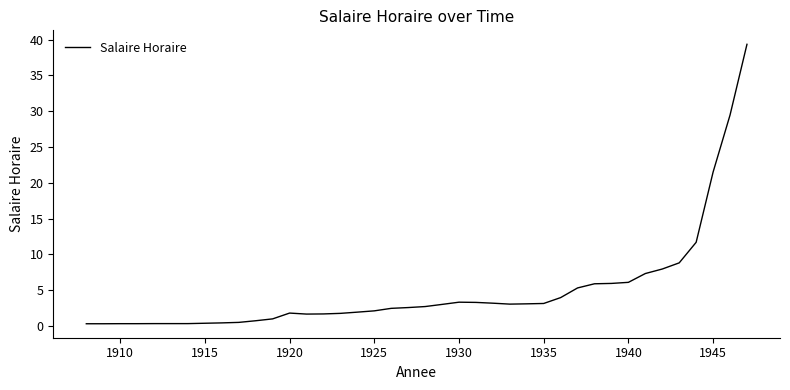

What is the greatest value displayed?

39.3